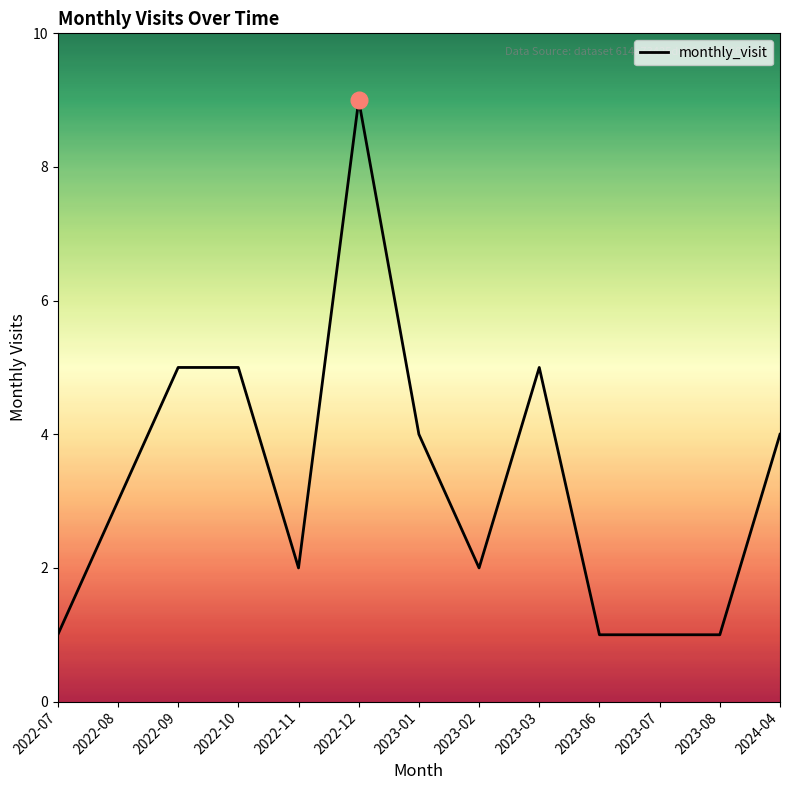

What is the approximate value at 2023-03?

5